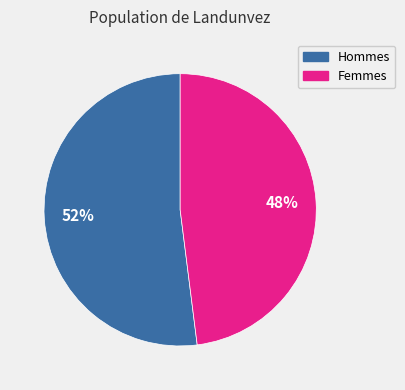

Is there a majority slice in this chart?

Yes